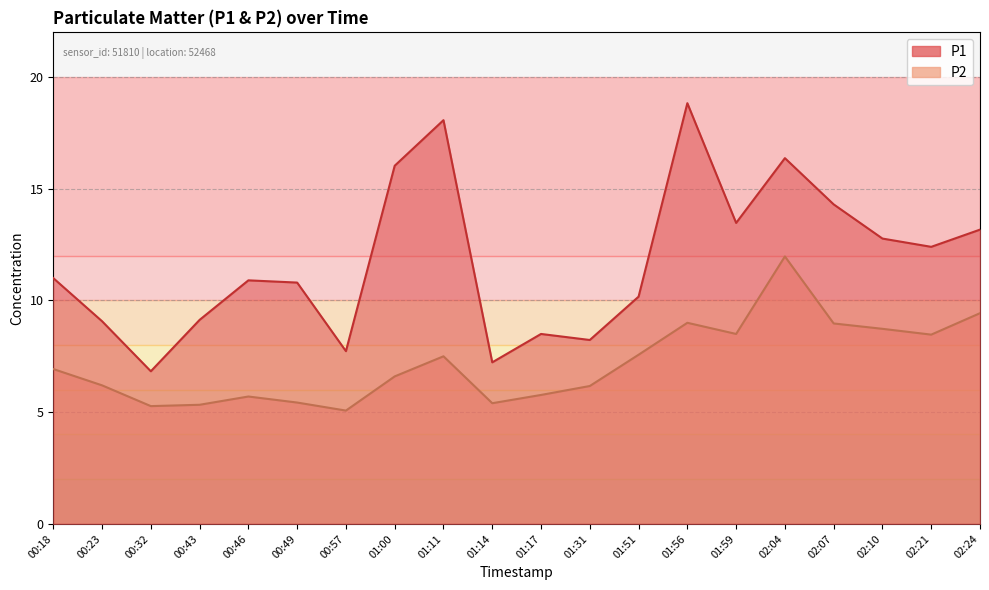

The P1 series shows 10.4 at 01:11. True or false?

False